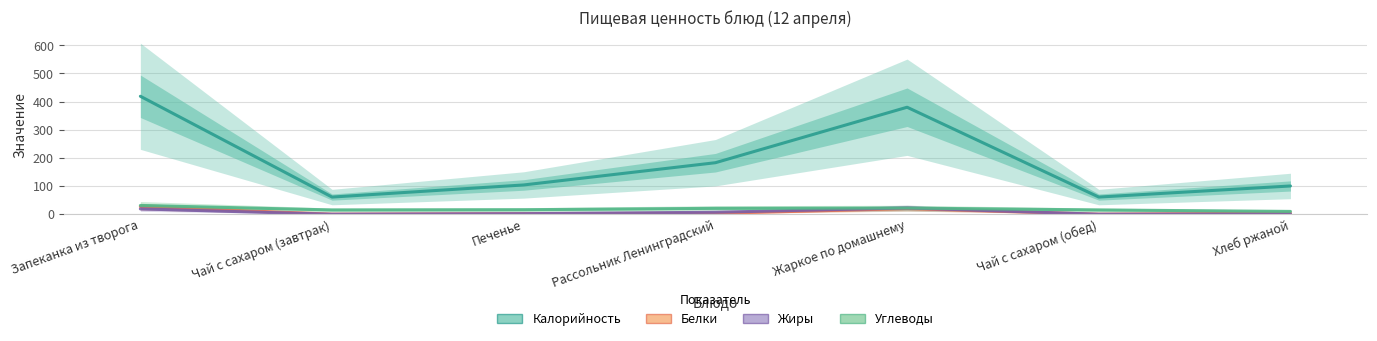

How many categories are shown in the chart?

7